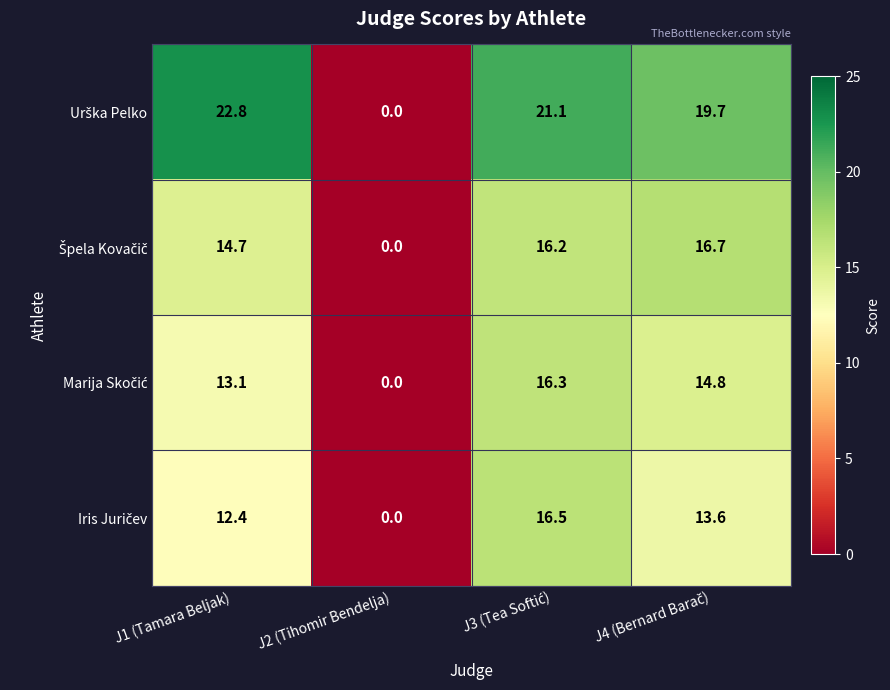

At how many categories does at least one series exceed 13?

3